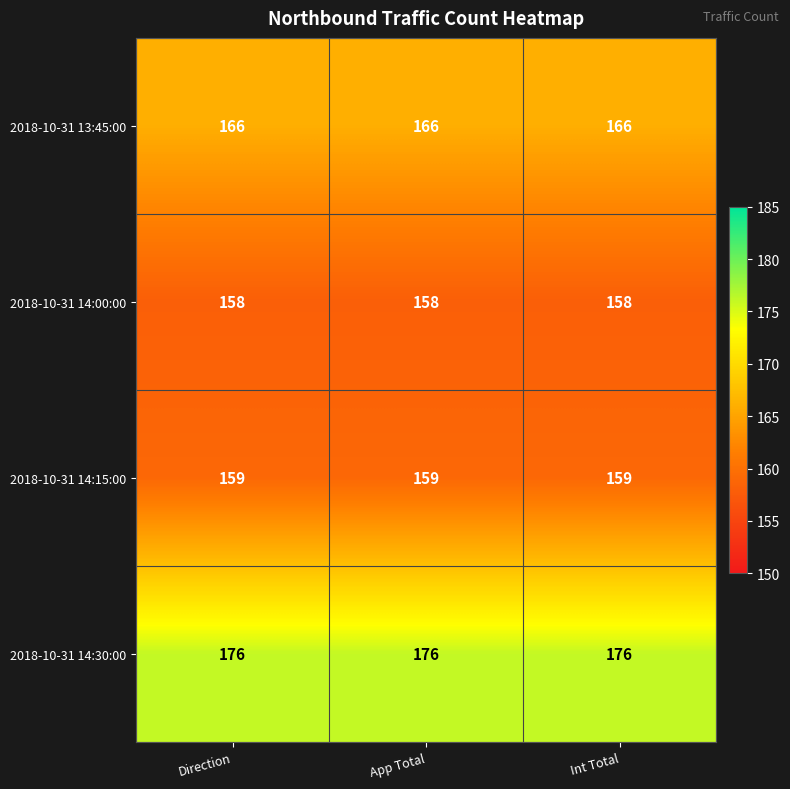

What is the approximate value of 2018-10-31 13:45:00 at App Total?

166